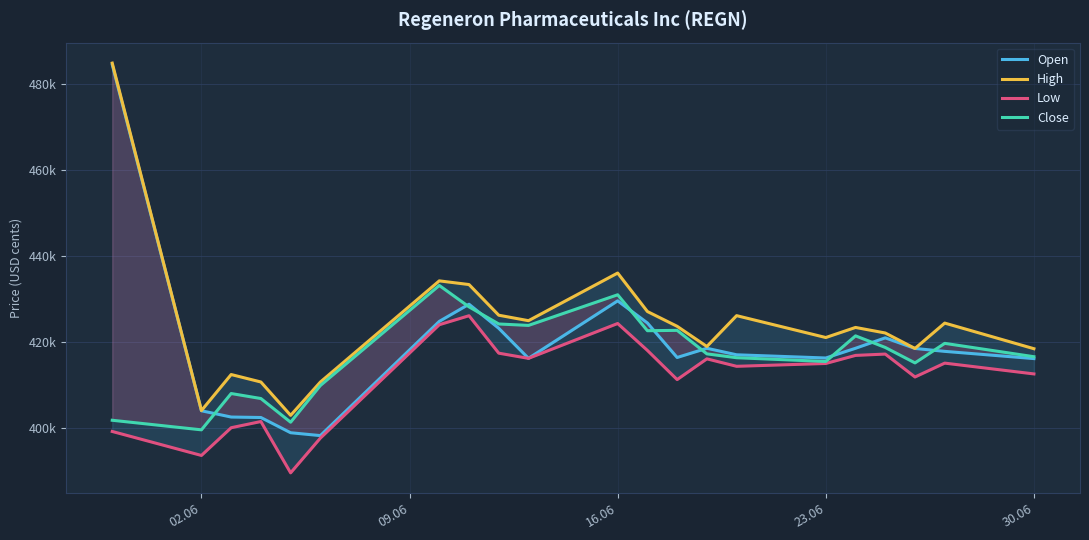

True or false: Open and Low cross at least once.

False